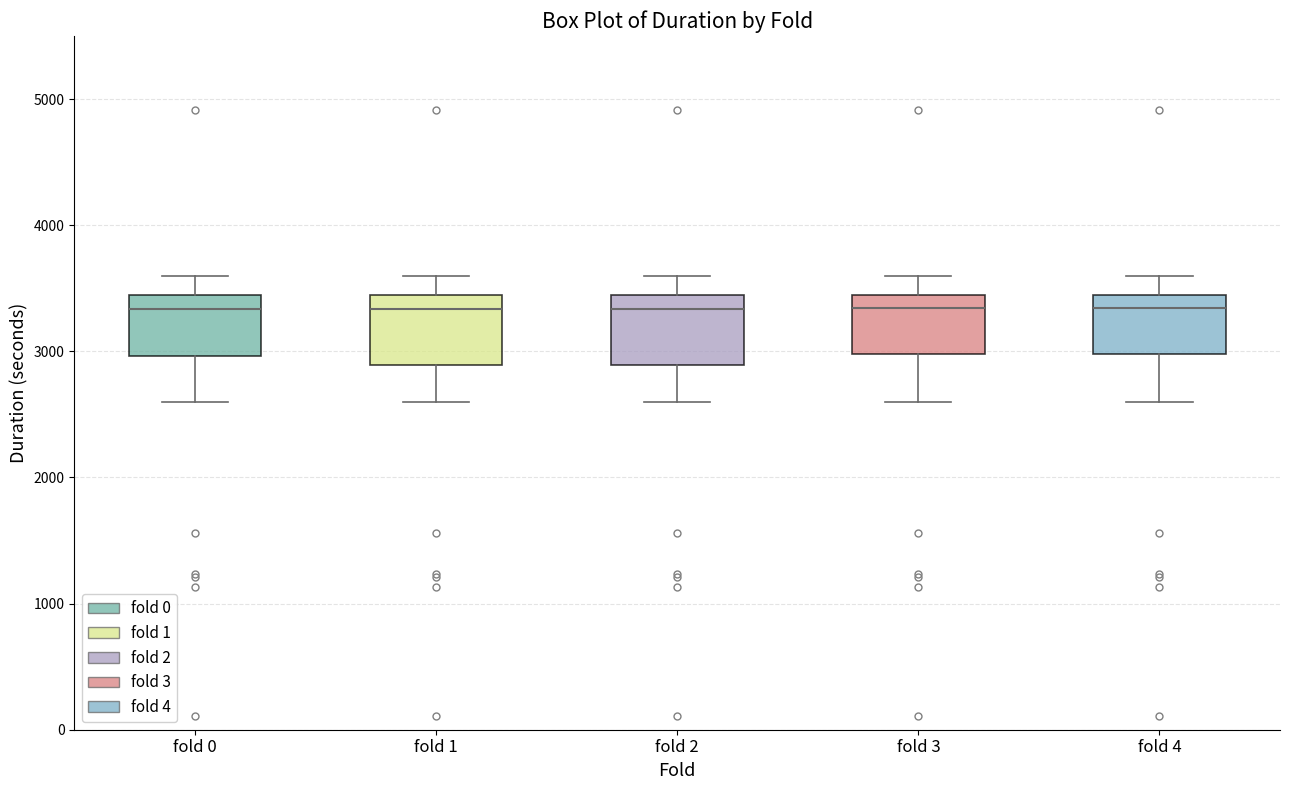

Where does the lower whisker of the box for fold 3 end on the y-axis? The values are not printed on the chart, so give them approximately, as read against the axis.

2600